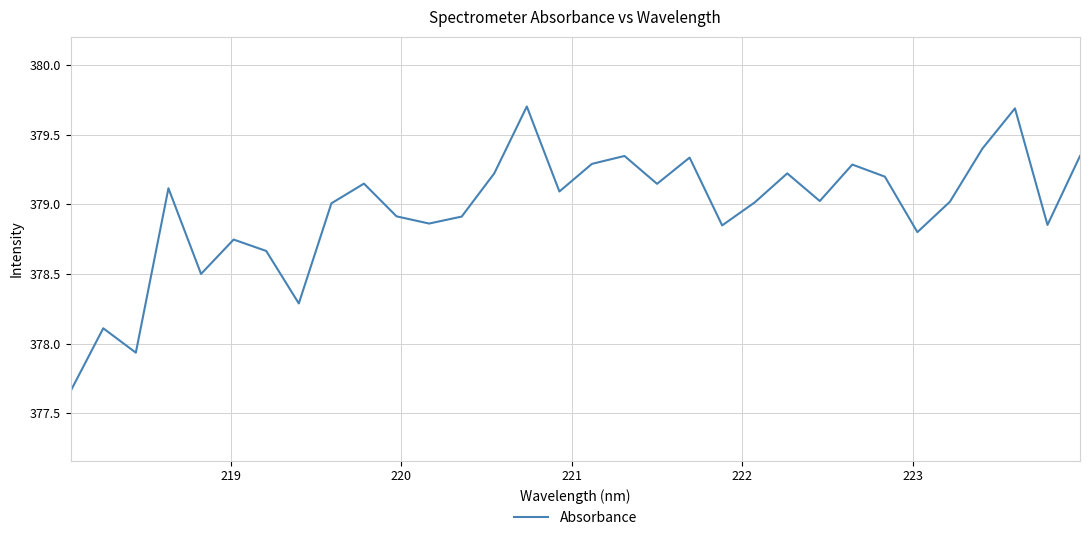

What is the smallest value displayed?

377.7